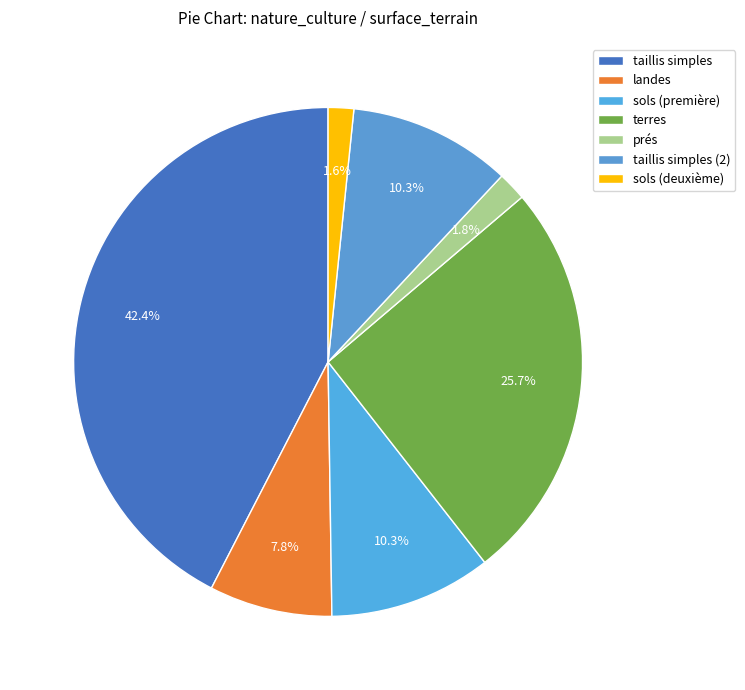

Does any single category account for the majority?

No